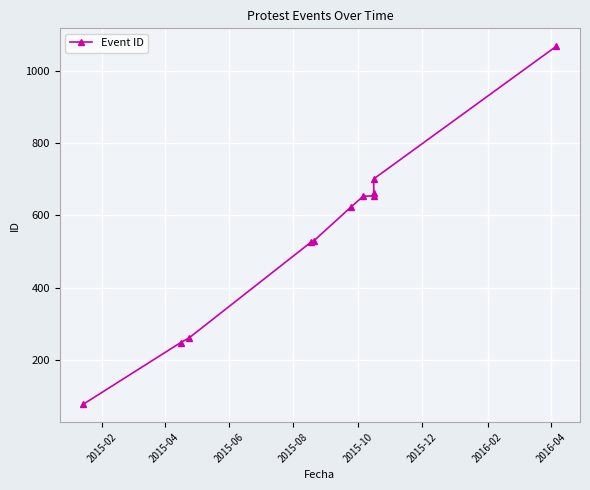

What is the sum of all values?

6002